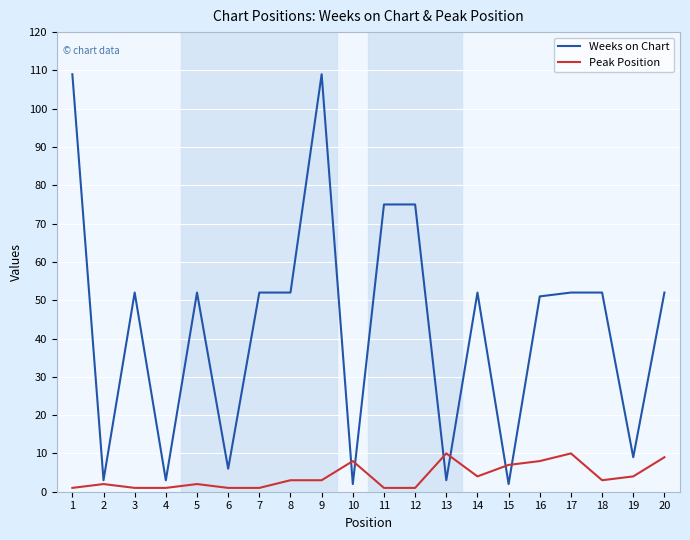

True or false: Weeks on Chart and Peak Position intersect in this chart.

True